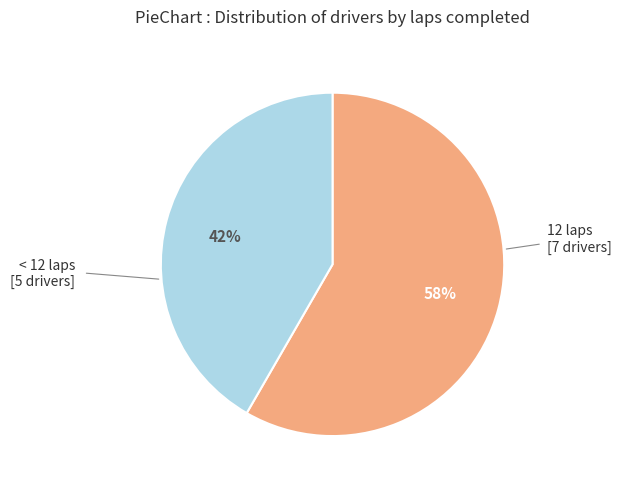

Is there a majority slice in this chart?

Yes